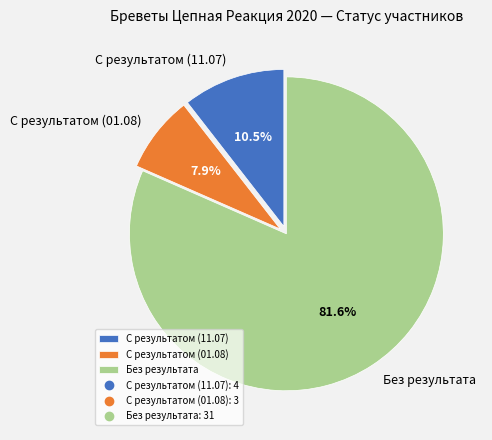

Is the sum of Без результата and С результатом (01.08) greater than half?

Yes